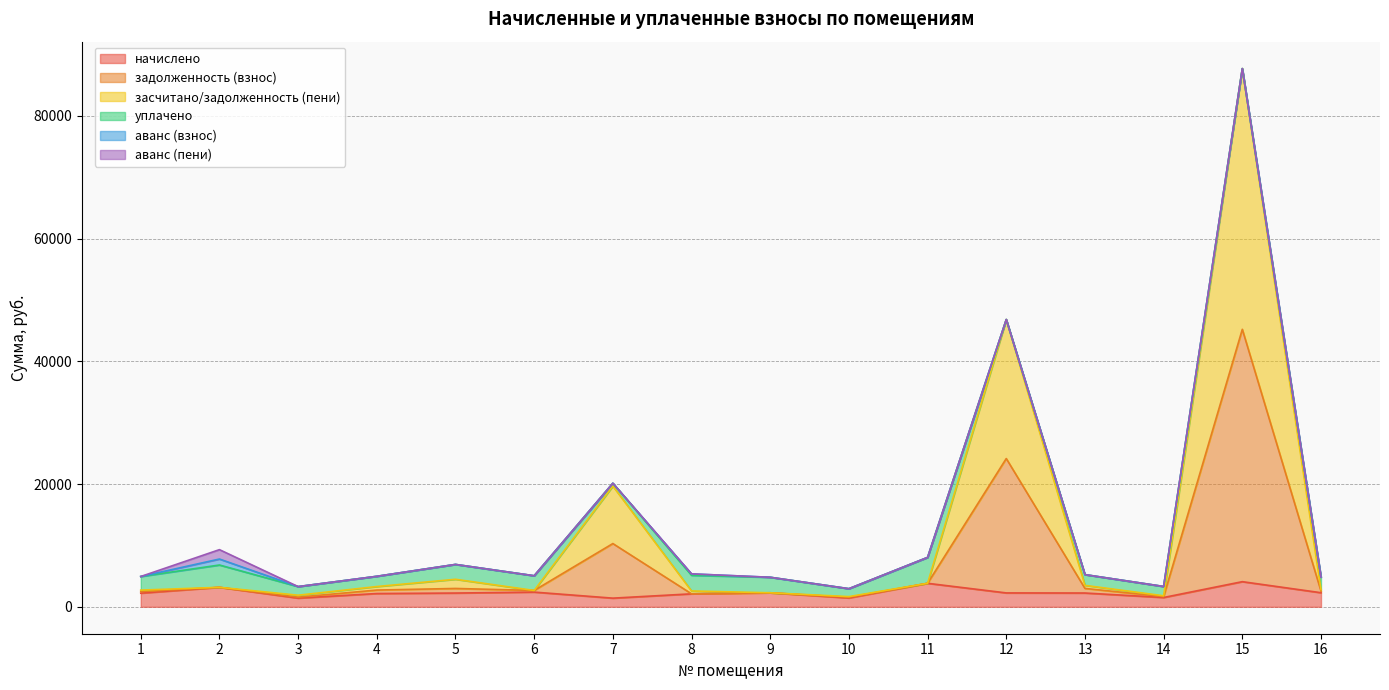

True or false: задолженность (взнос) and начислено cross at least once.

False